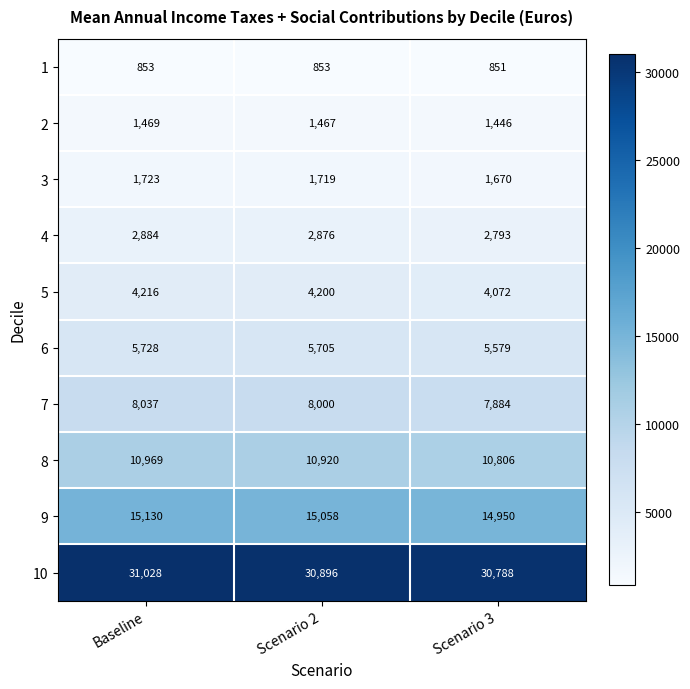

Which series has the largest total across all categories?

10